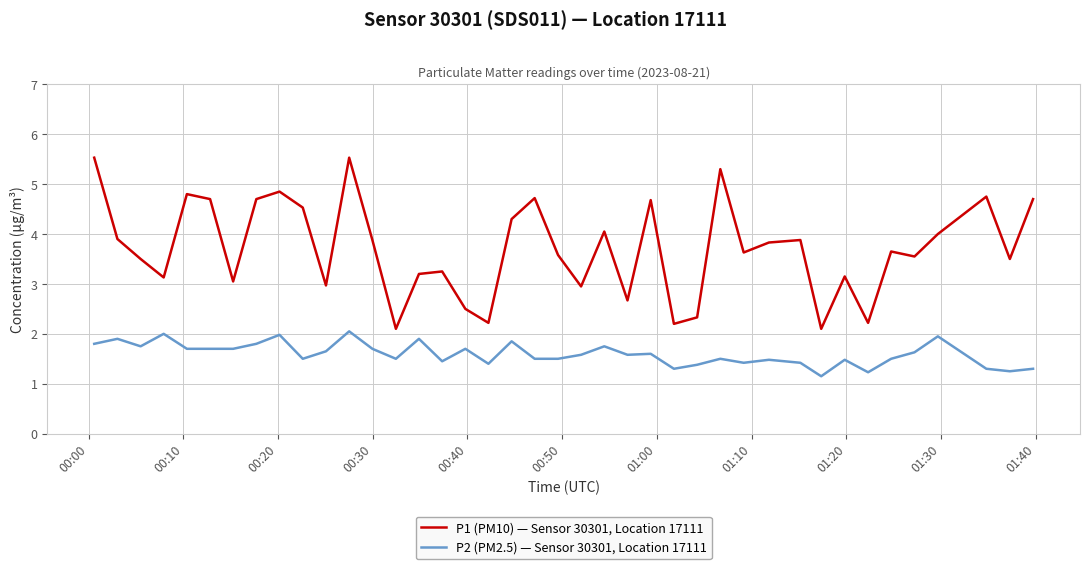

What is the difference between the maximum and minimum values in the P1 (PM10) — Sensor 30301, Location 17111 series?

3.4